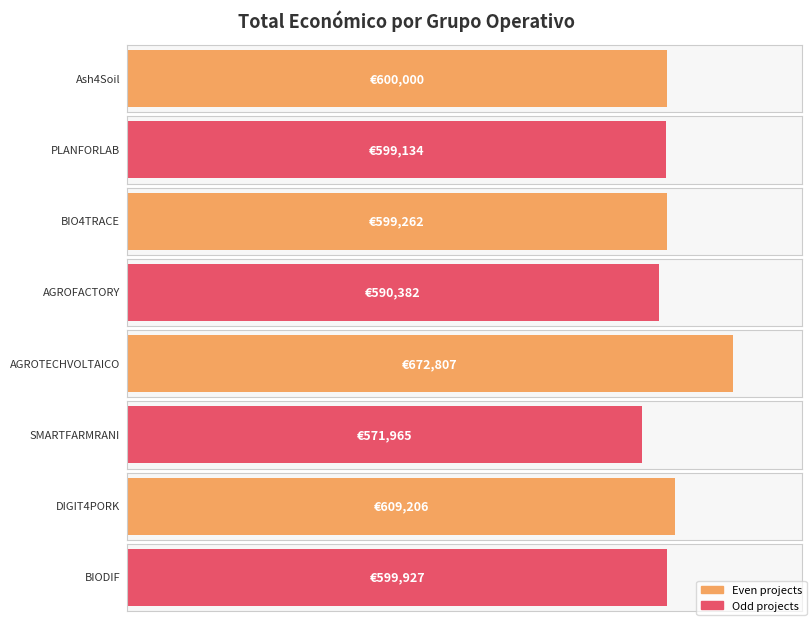

The value at BIODIF is 165871. True or false?

False